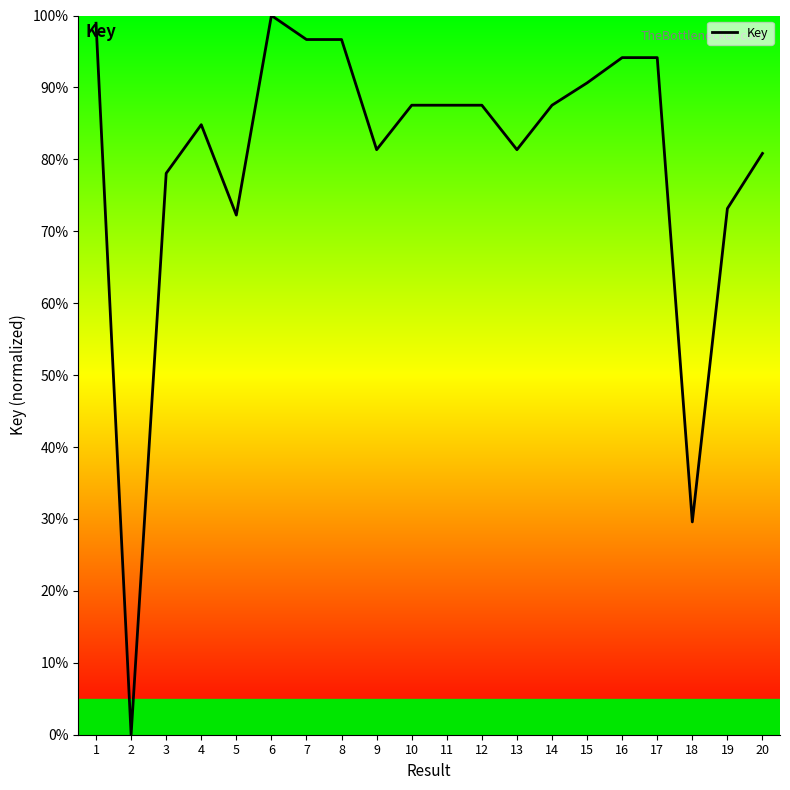

The value at 16 is 94.1. True or false?

True